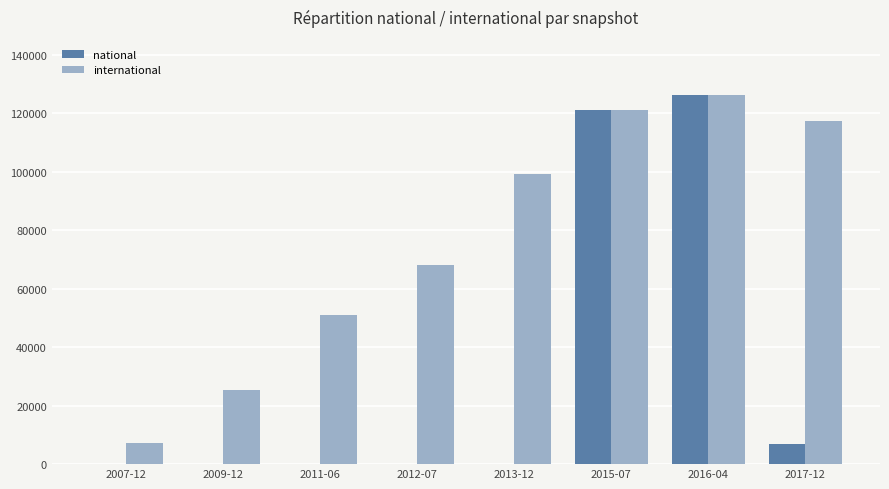

What is the spread (max minus min) of values at 2013-12?

99134